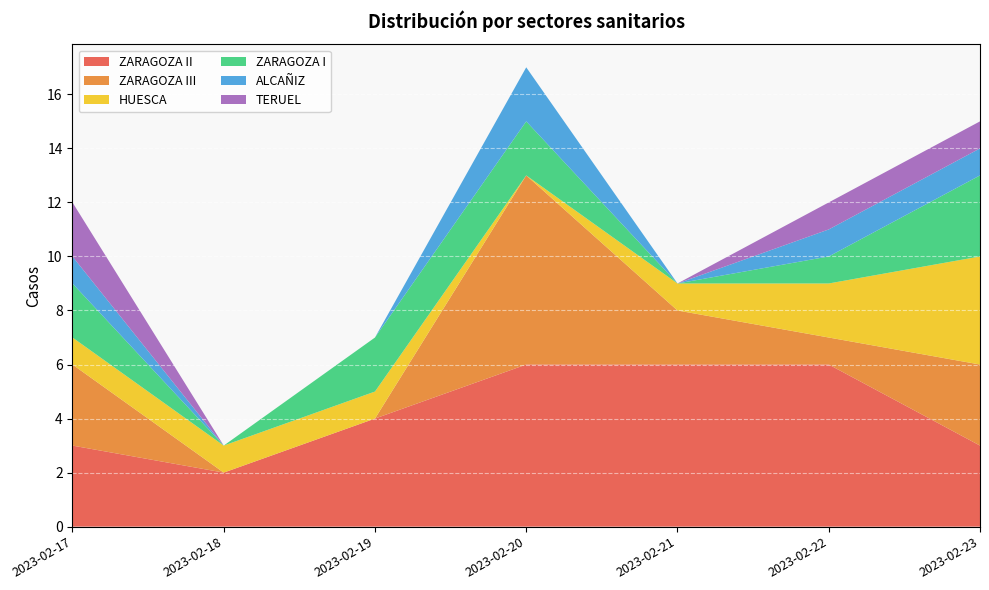

Reading right to left, what are all the values shown in this chart?

ZARAGOZA II: 2023-02-23=3	2023-02-22=6	2023-02-21=6	2023-02-20=6	2023-02-19=4	2023-02-18=2	2023-02-17=3
ZARAGOZA III: 2023-02-23=3	2023-02-22=1	2023-02-21=2	2023-02-20=7	2023-02-19=0	2023-02-18=0	2023-02-17=3
HUESCA: 2023-02-23=4	2023-02-22=2	2023-02-21=1	2023-02-20=0	2023-02-19=1	2023-02-18=1	2023-02-17=1
ZARAGOZA I: 2023-02-23=3	2023-02-22=1	2023-02-21=0	2023-02-20=2	2023-02-19=2	2023-02-18=0	2023-02-17=2
ALCAÑIZ: 2023-02-23=1	2023-02-22=1	2023-02-21=0	2023-02-20=2	2023-02-19=0	2023-02-18=0	2023-02-17=1
TERUEL: 2023-02-23=1	2023-02-22=1	2023-02-21=0	2023-02-20=0	2023-02-19=0	2023-02-18=0	2023-02-17=2